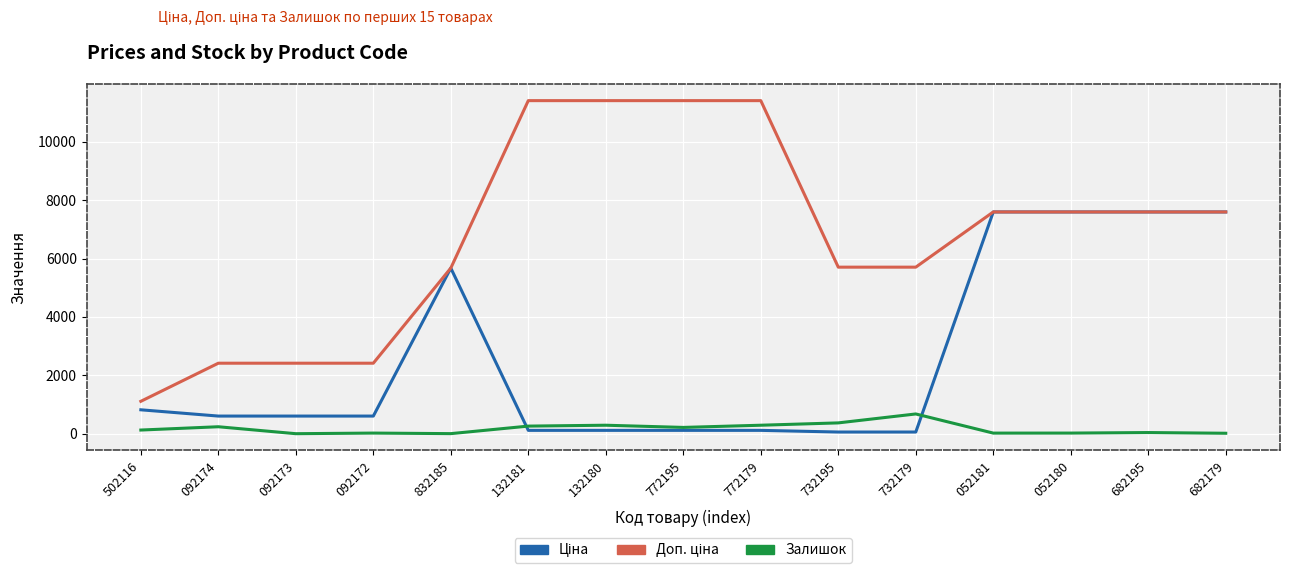

The value of Залишок at 092173 is 0.0. True or false?

True